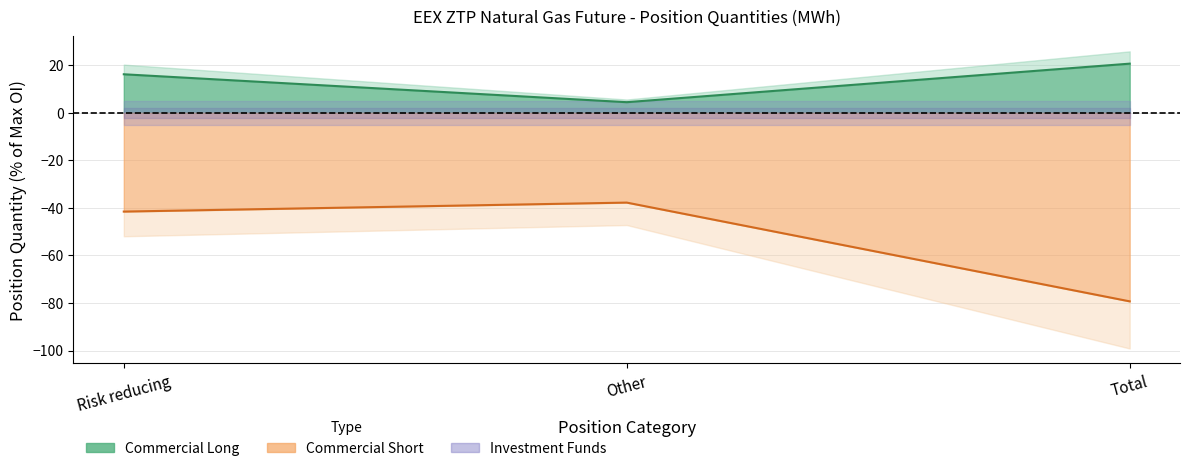

The Commercial Long Line series shows 2.9 at Other. True or false?

False